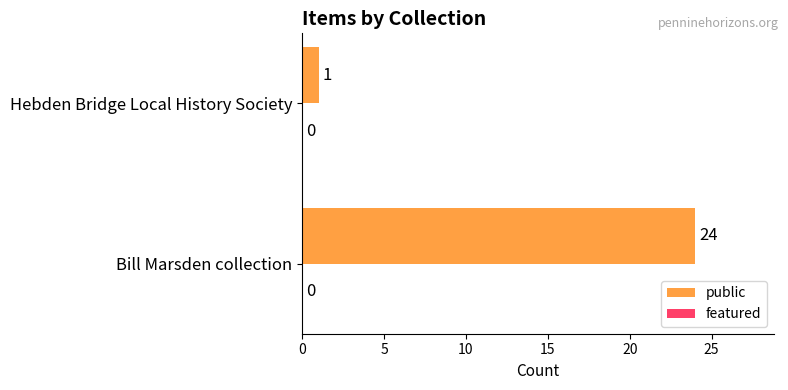

What is the change in value from Bill Marsden collection to Hebden Bridge Local History Society?

-23